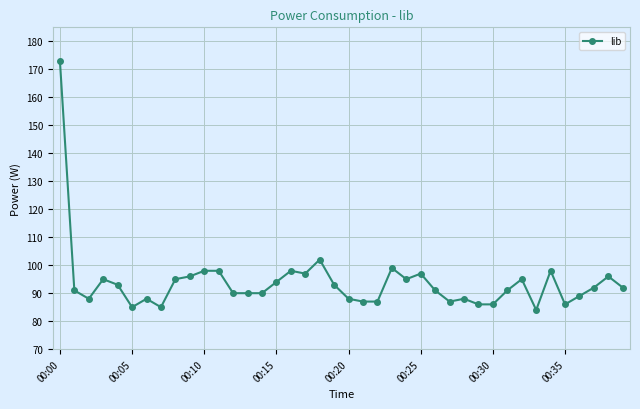

What is the difference between the maximum and minimum values?

89